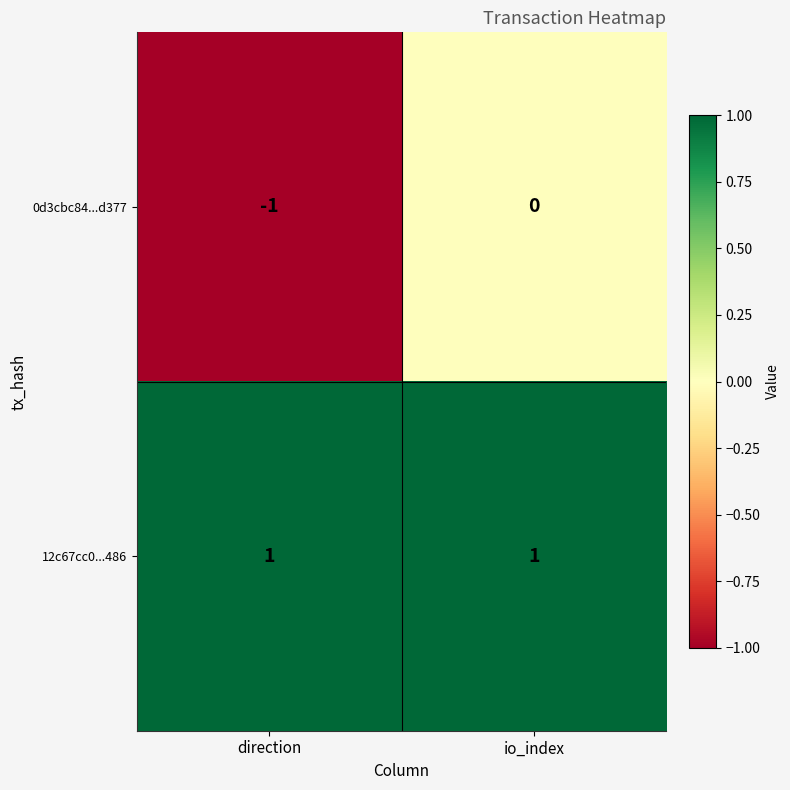

Which series has the largest total across all categories?

12c67cc0...486